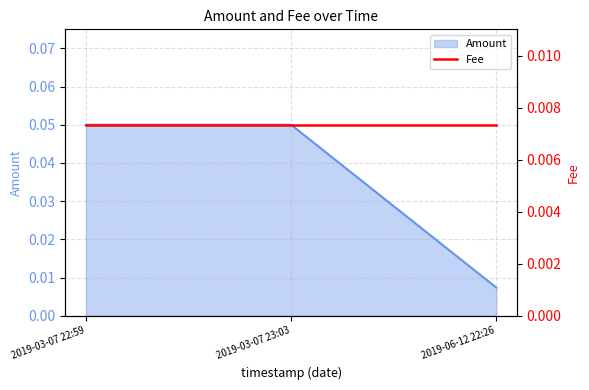

True or false: the data shows 0.1 at 2019-03-07 22:59.

True